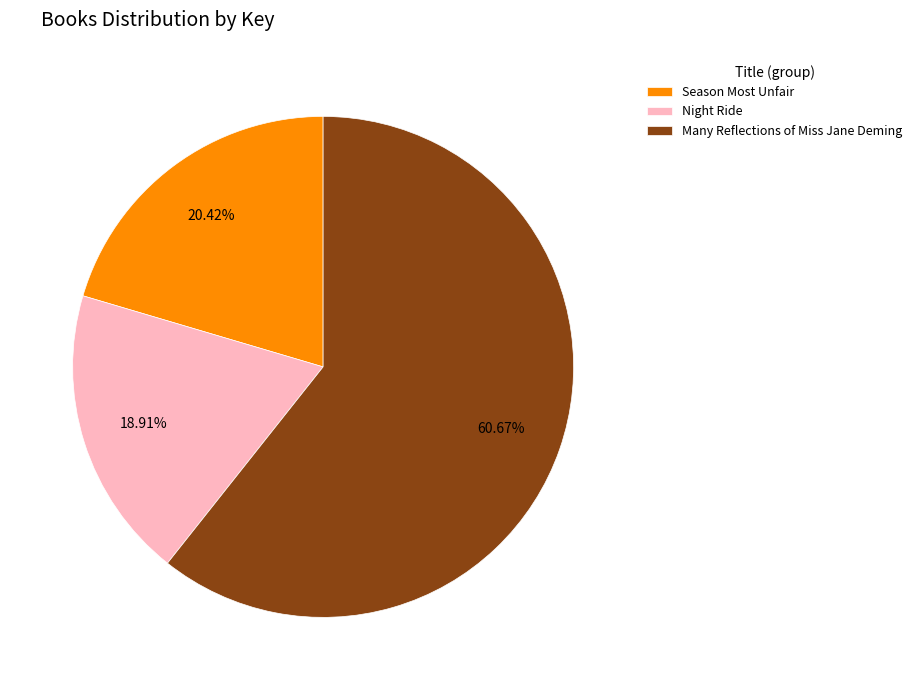

To the nearest percent, what percentage of the pie is Night Ride?

19%